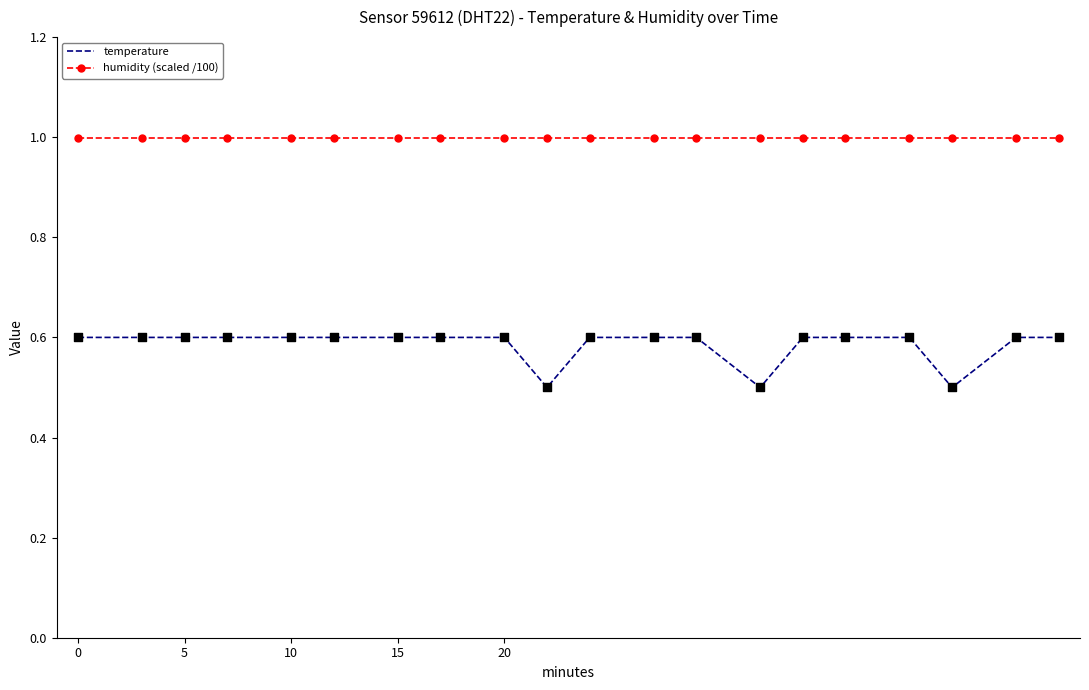

At how many categories does at least one series exceed 0?

20